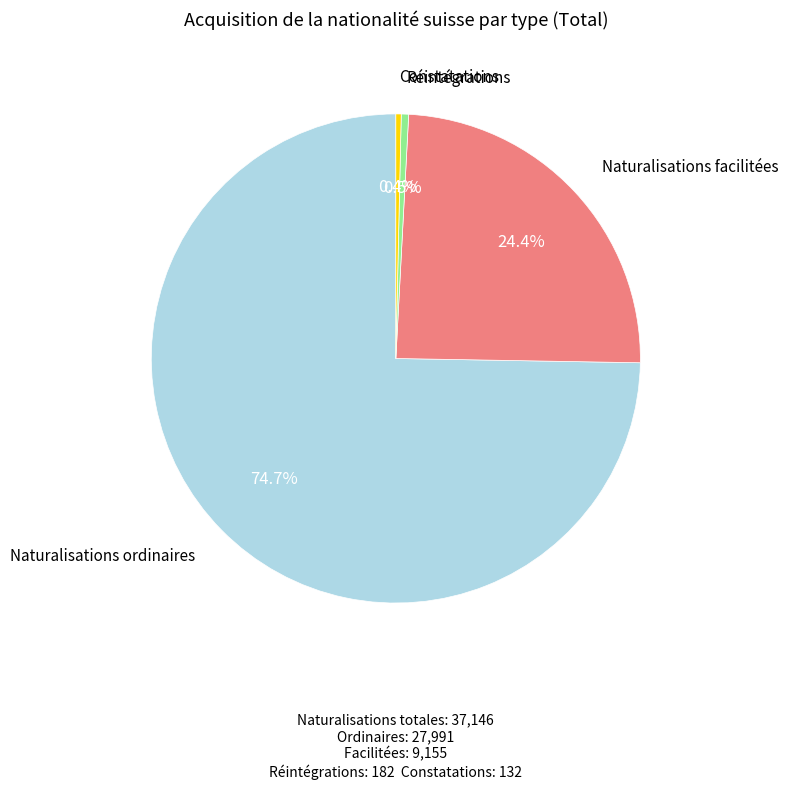

What is the ratio of the value at Constatations to the value at Réintégrations?

0.7